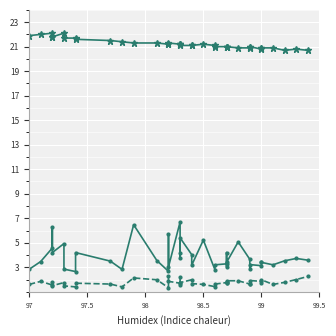

Does the chart display data point markers on the line(s)?

Yes